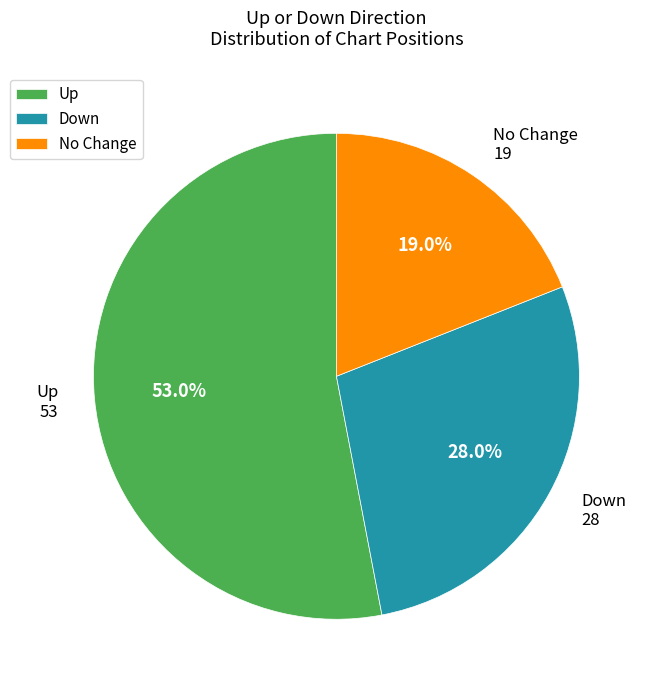

What is the ratio of the value at No Change to the value at Up?

0.4